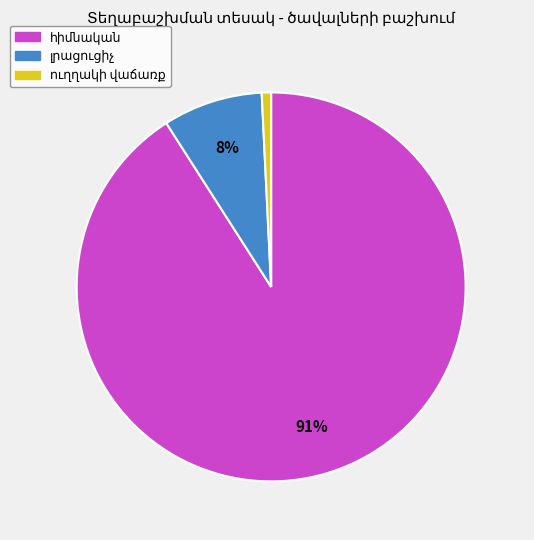

Does any single category account for the majority?

Yes